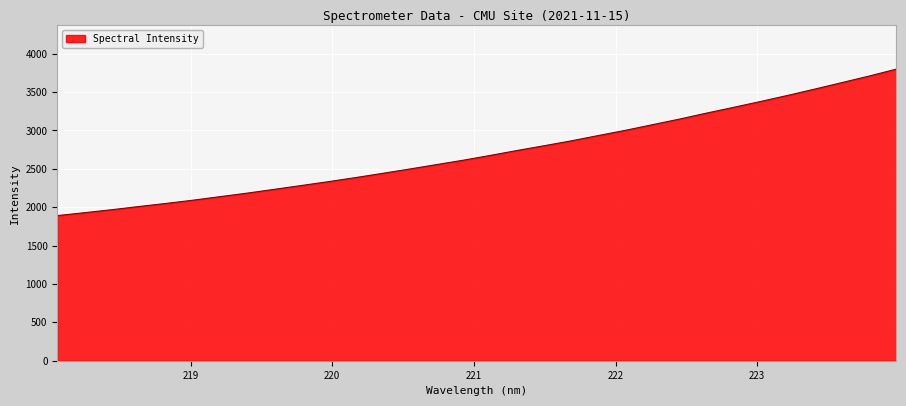

What is the difference between the second highest and minimum values?

1818.4